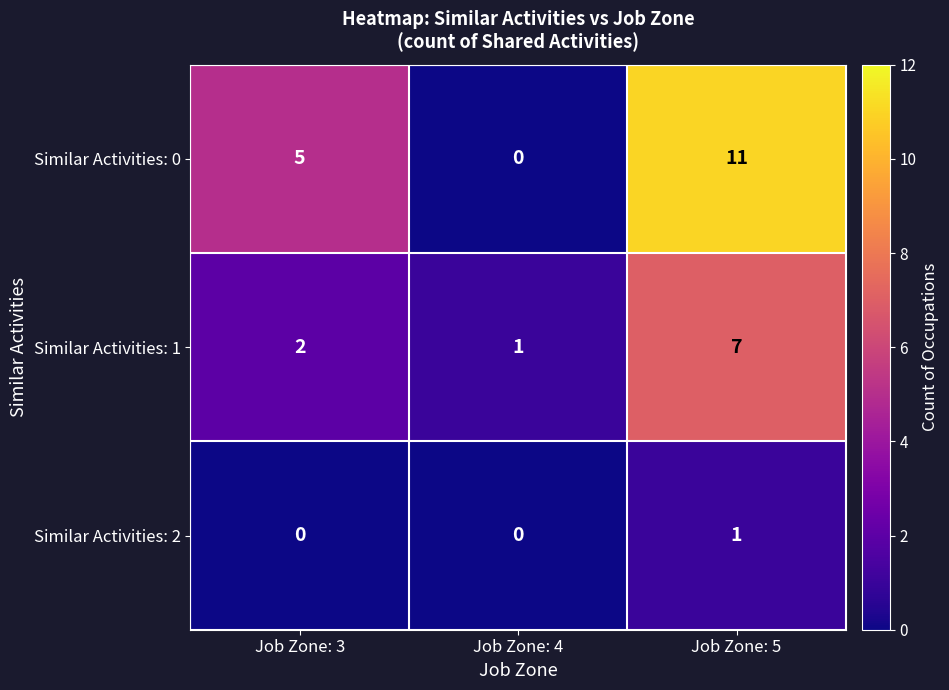

Which category has the lowest value in the Similar Activities: 1 series?

Job Zone: 4